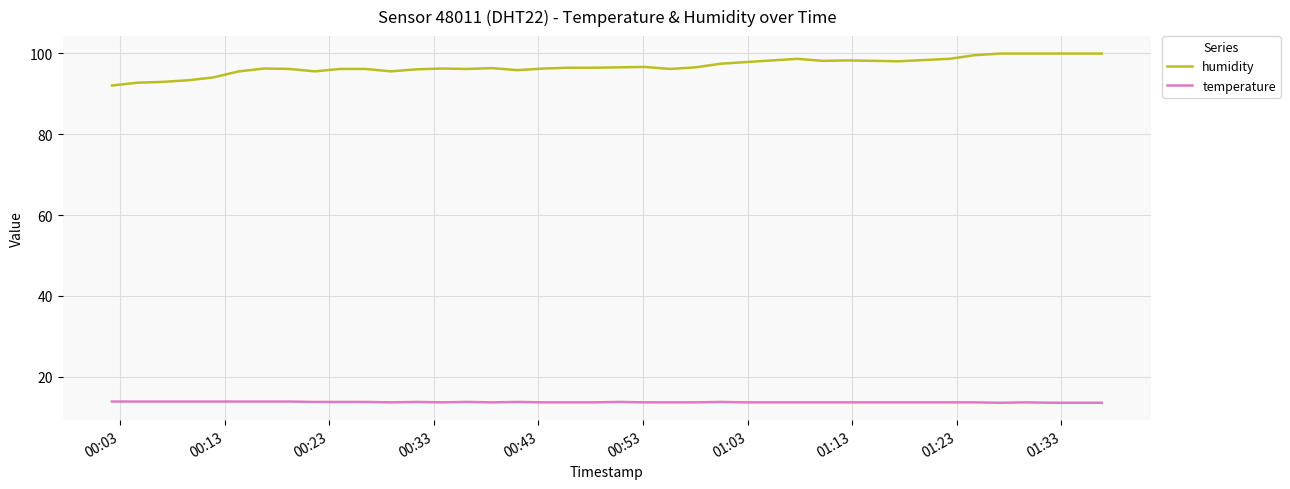

What is the difference between the maximum and minimum values in the humidity series?

7.9